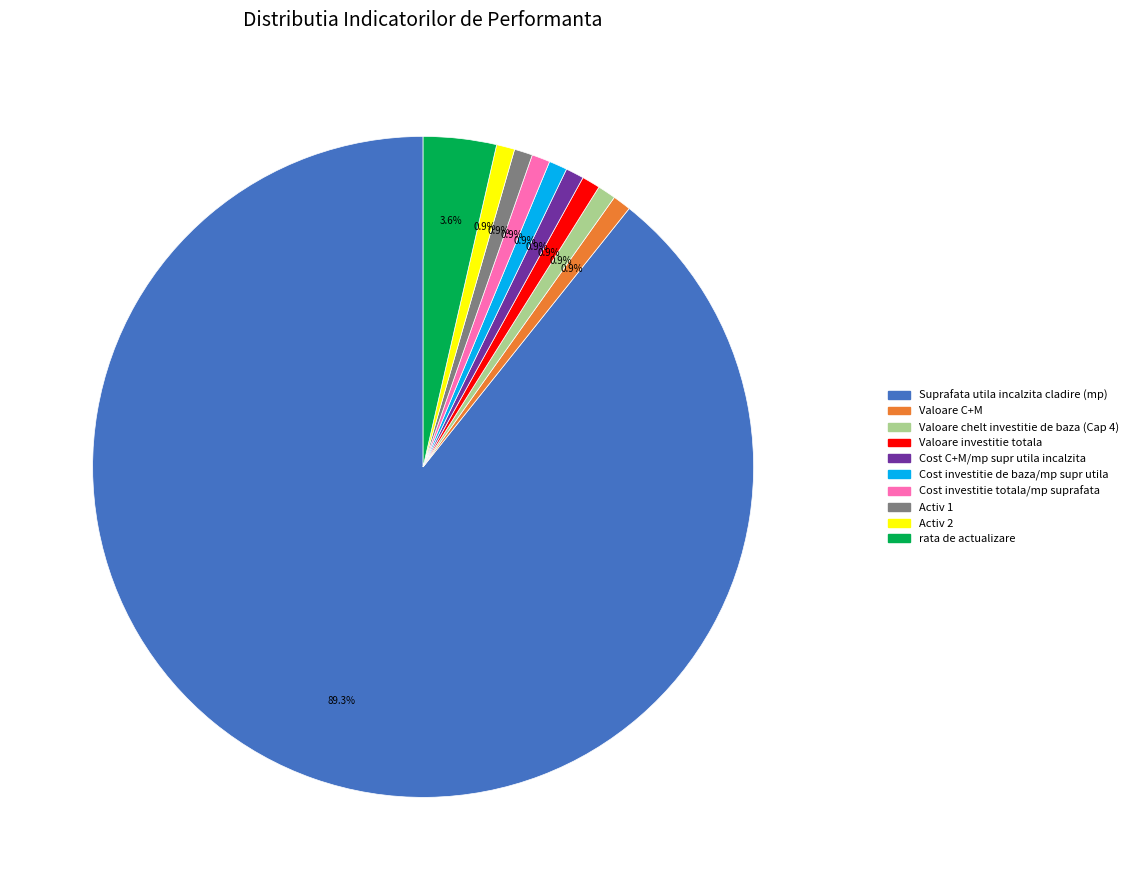

Count the number of slices in the pie.

10